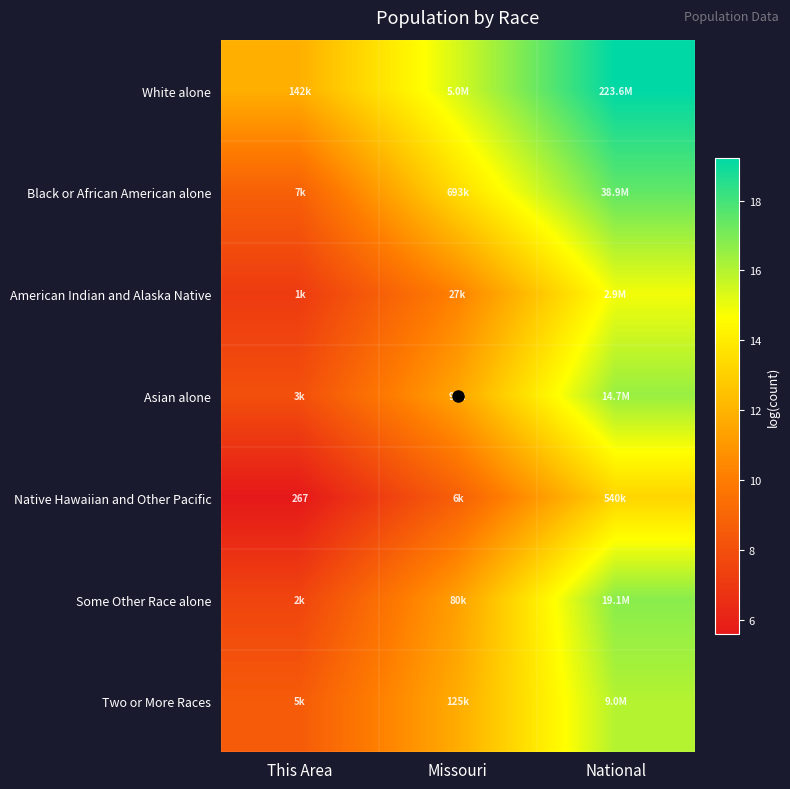

The American Indian and Alaska Native series shows 2.9 at This Area. True or false?

False